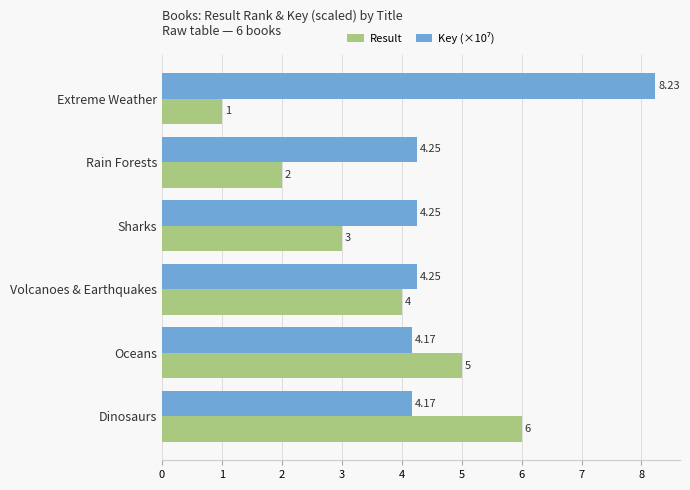

Which series changed the most between Rain Forests and Dinosaurs?

Result